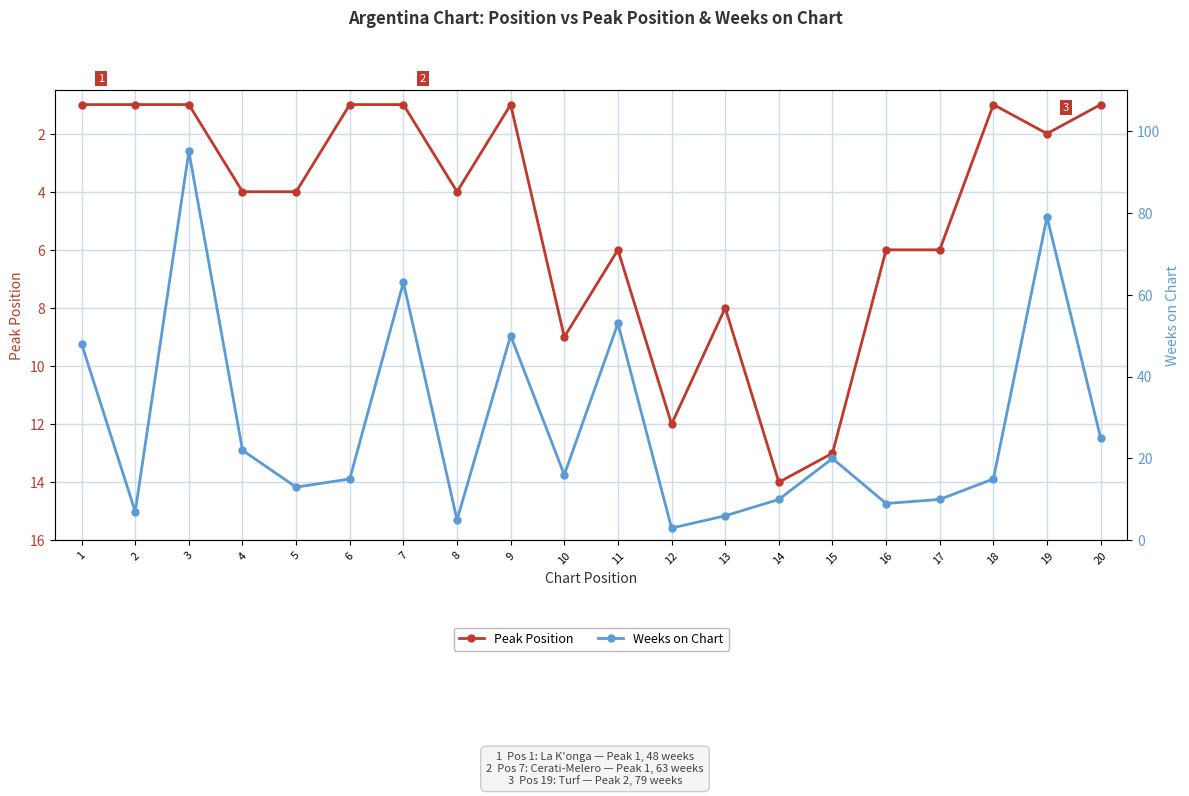

At which category is the sum across all series the highest?

3